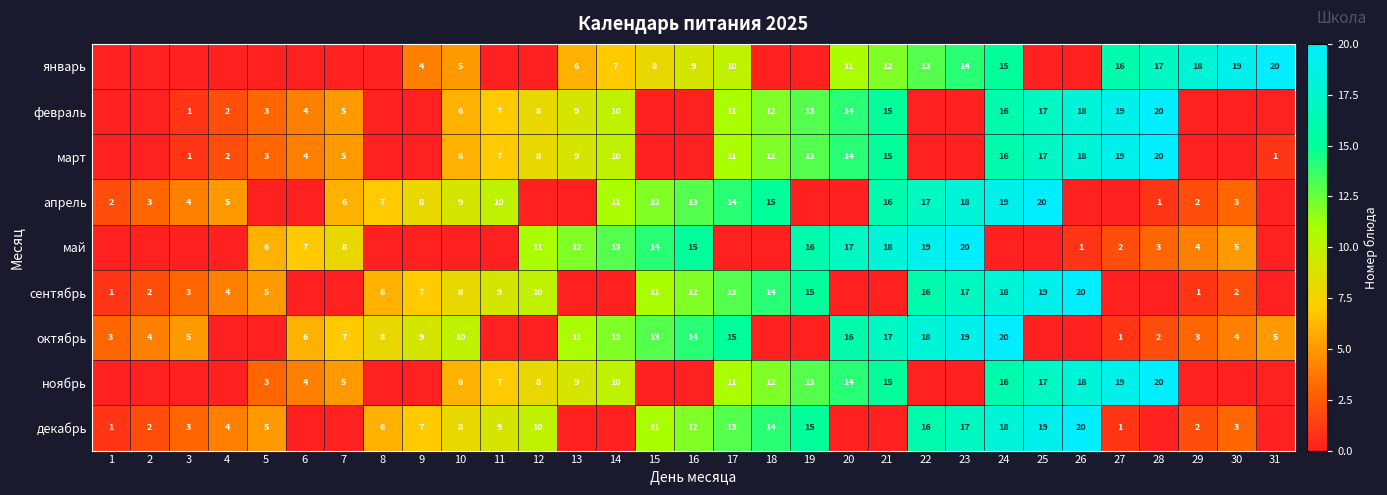

How many categories are shown in the chart?

31